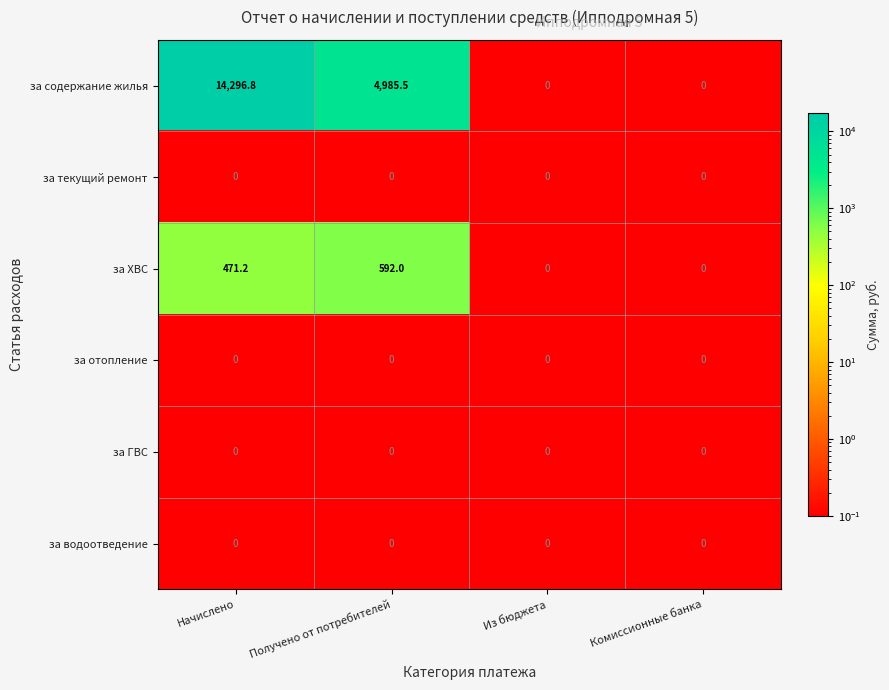

Is it true that за содержание жилья equals 4985.5 at Получено от потребителей?

True